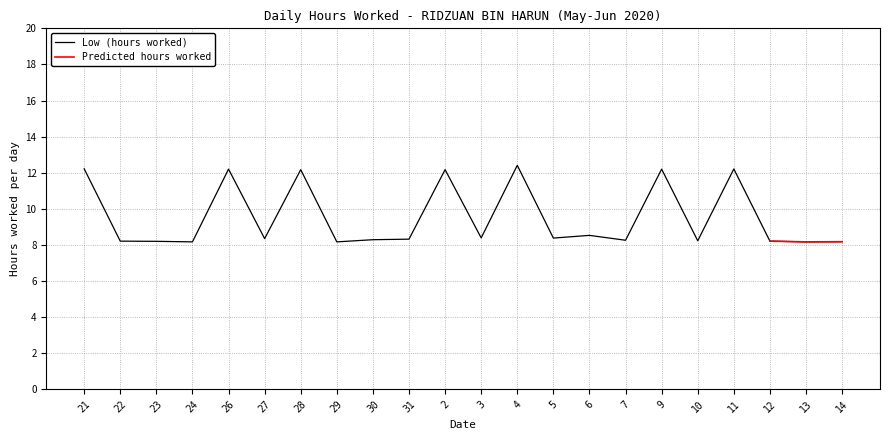

List the labels in order of value, smallest first.

24, 29, 13, 14, 23, 22, 12, 10, 7, 30, 31, 27, 5, 3, 6, 28, 2, 26, 9, 11, 21, 4